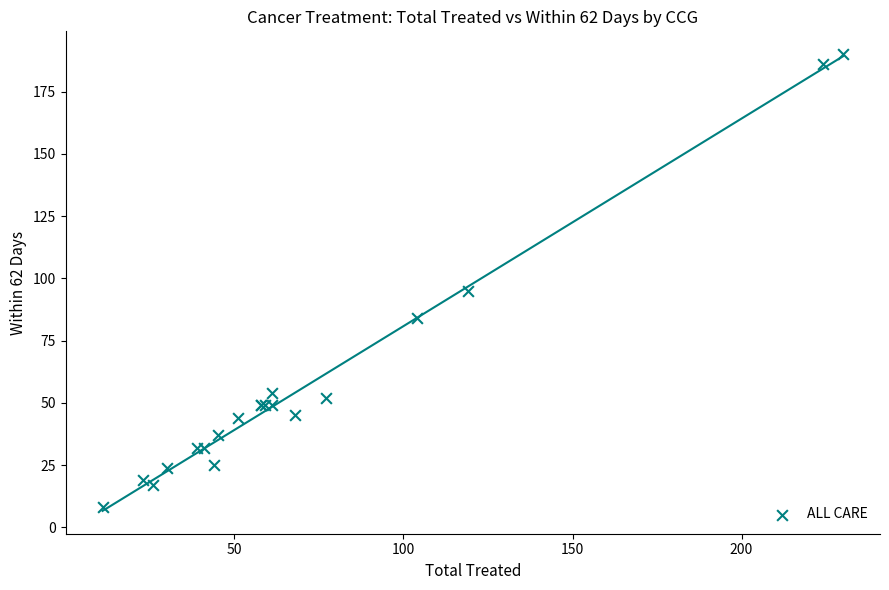

What Y value in the scatter plot is closest to 99?

95